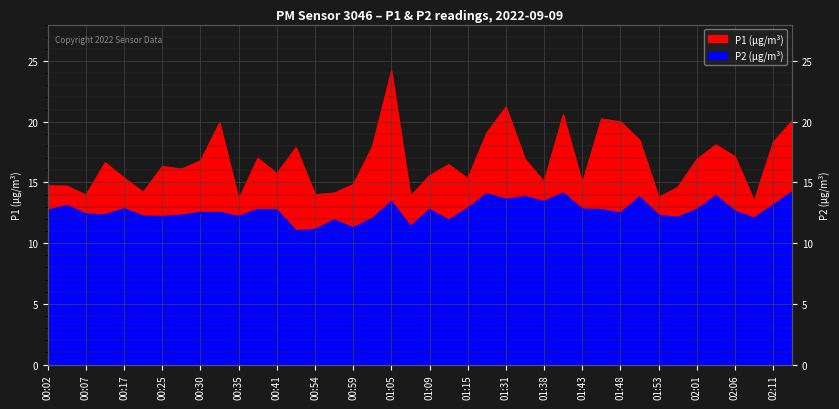

List the series in order of their peak value, highest first.

P1, P2